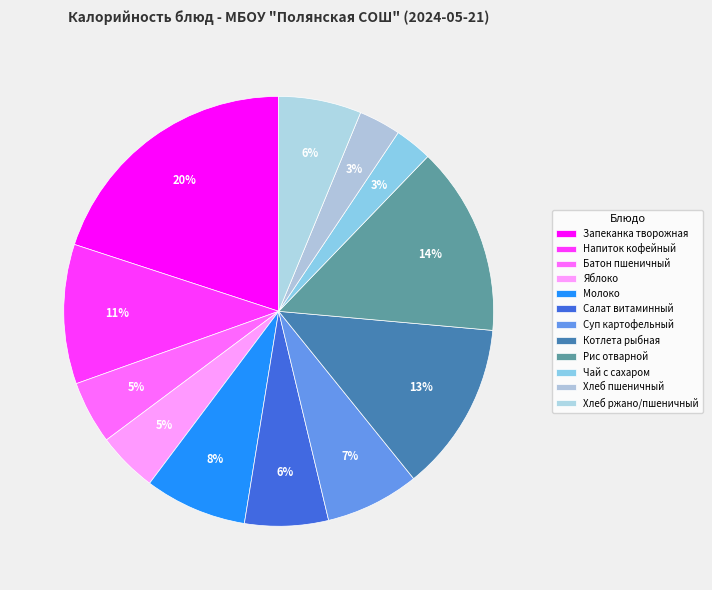

To the nearest percent, what is the difference between the Чай с сахаром and Молоко slice percentages?

5%